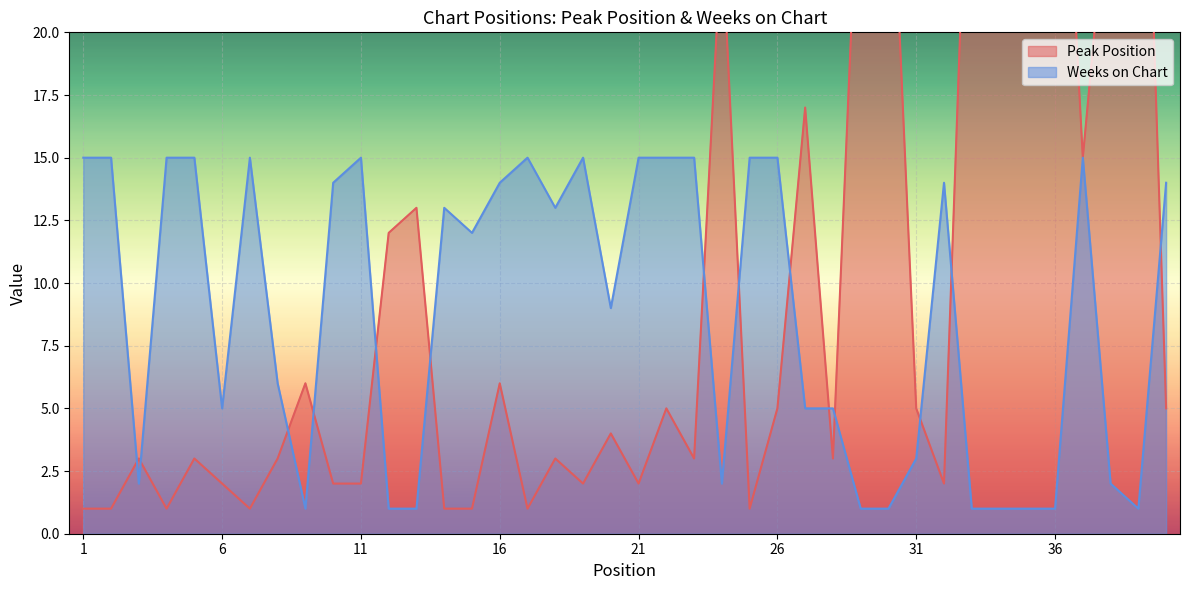

What is the difference between the highest and lowest values at 8?

3